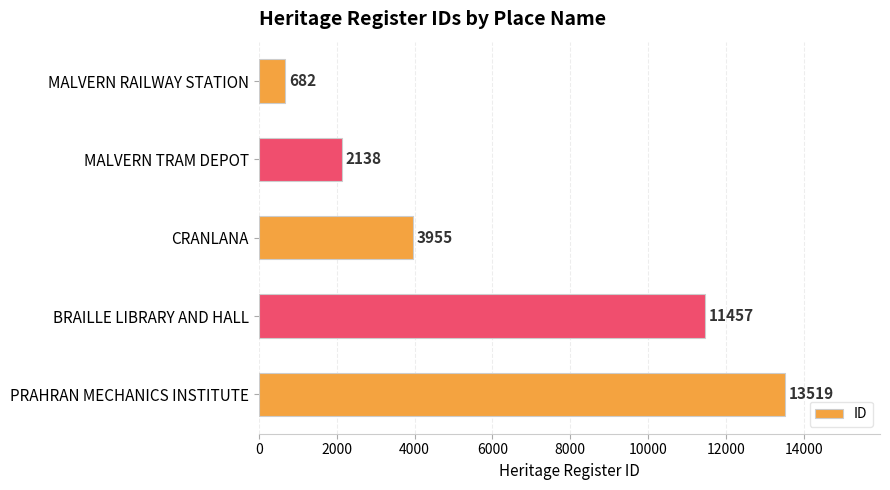

The value at CRANLANA is 3955. True or false?

True